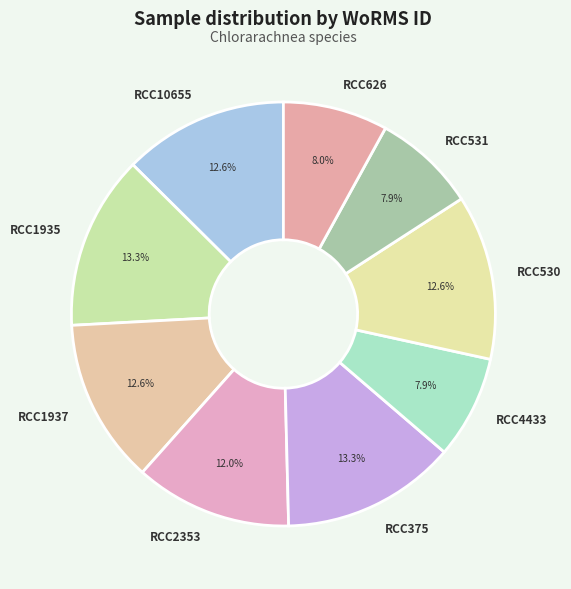

Combined, do RCC2353 and RCC530 account for over 50%?

No